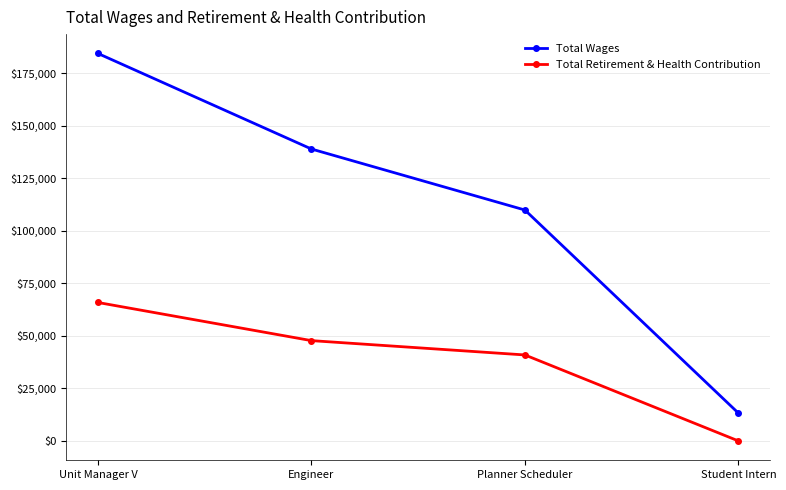

What is the sum of the Total Retirement & Health Contribution values at Planner Scheduler and Engineer?

88597